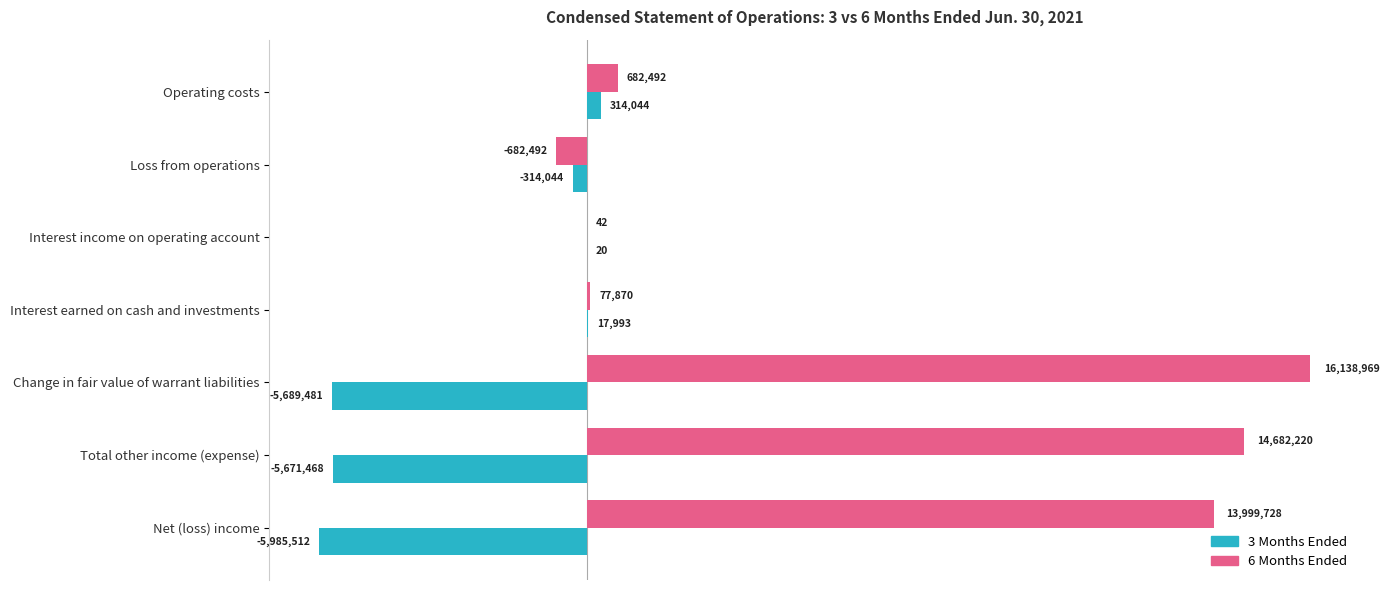

Rank the series by their average value, from highest to lowest.

6 Months Ended, 3 Months Ended